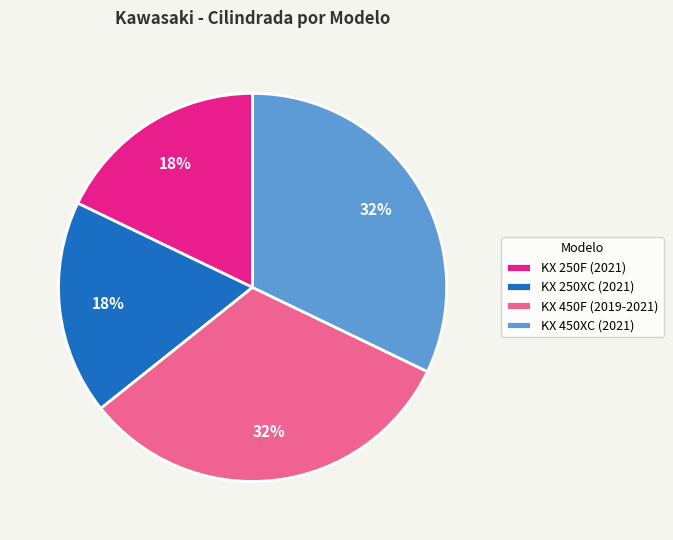

To the nearest percent, what portion does KX 450F (2019-2021) represent?

32%